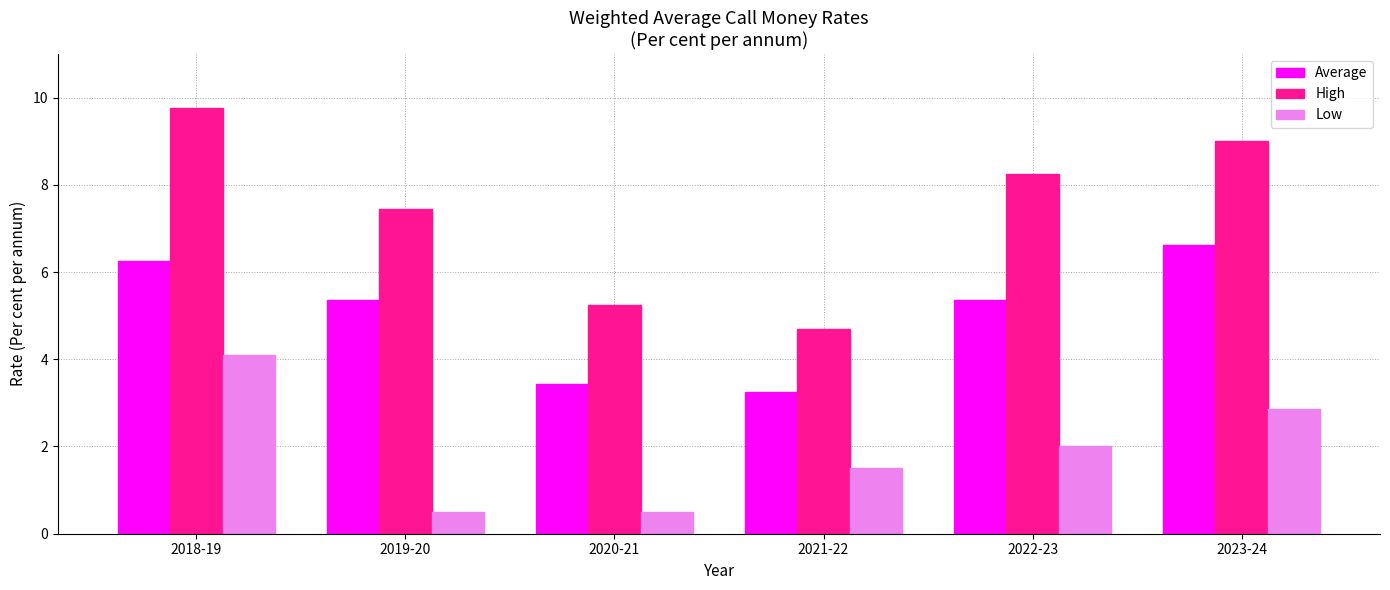

Rank the series by their average value, from lowest to highest.

Low, Average, High